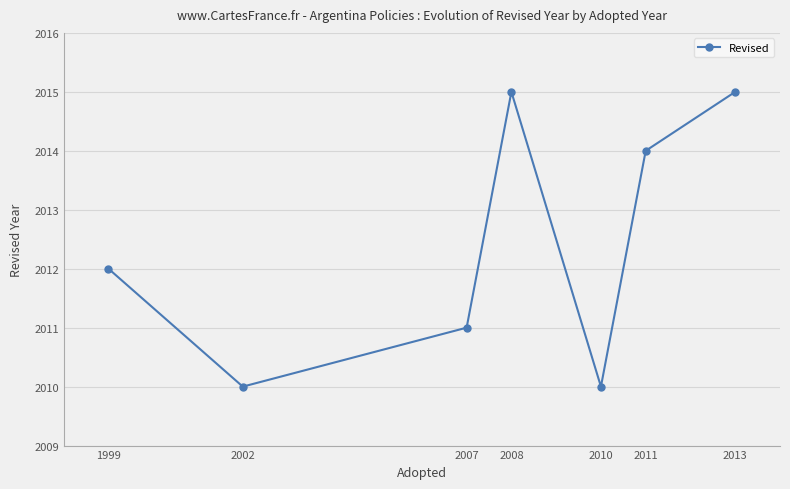

The chart shows a value of 636 at 2010. True or false?

False